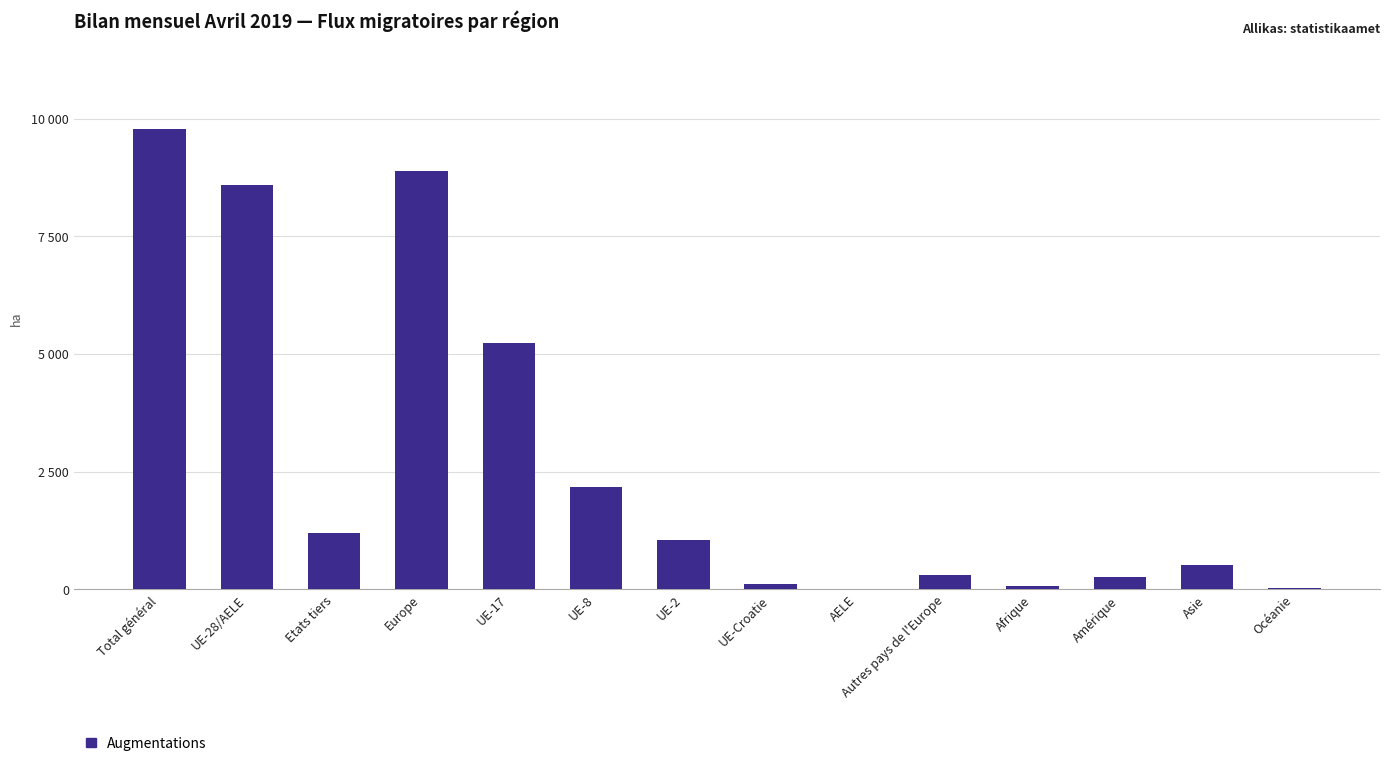

At which category does the chart reach its minimum across all series?

AELE